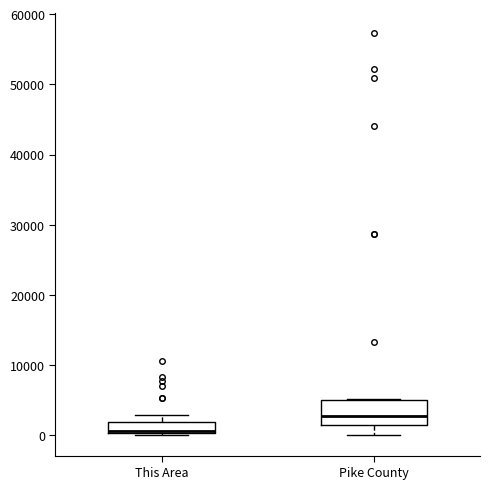

Where is the upper edge of the box for This Area on the y-axis? The values are not printed on the chart, so give them approximately, as read against the axis.

2000